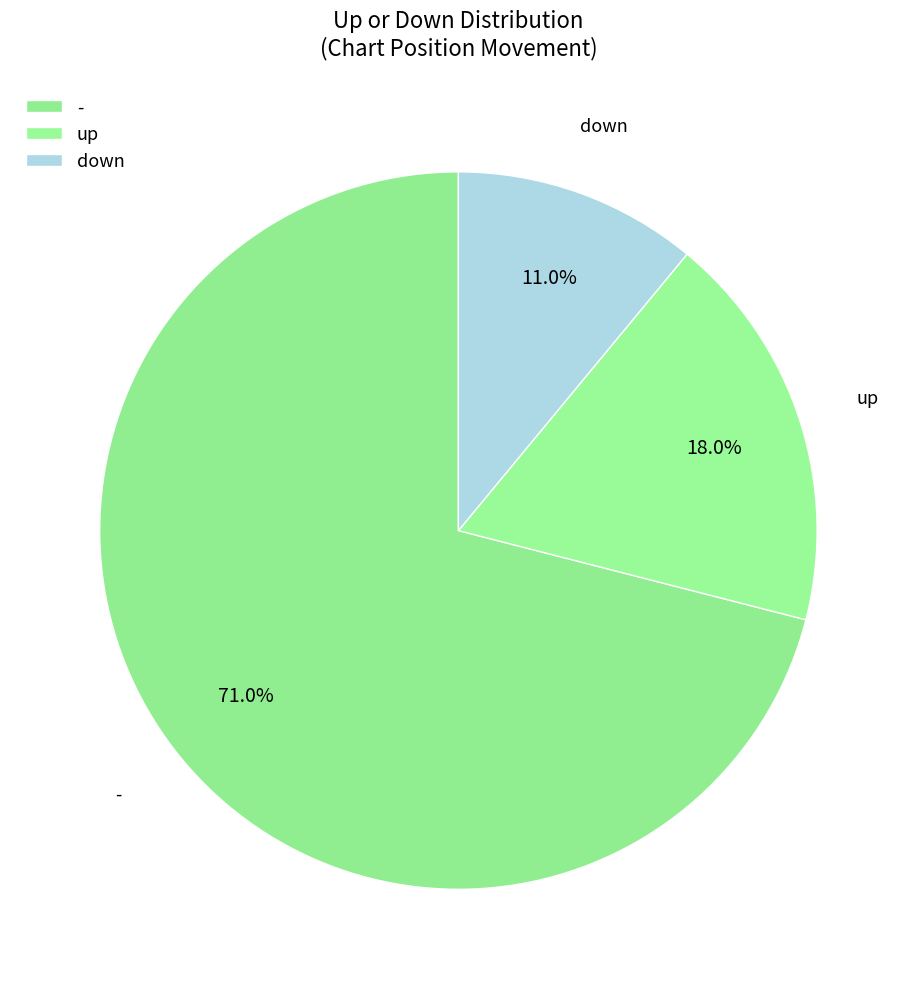

Count the number of slices in the pie.

3